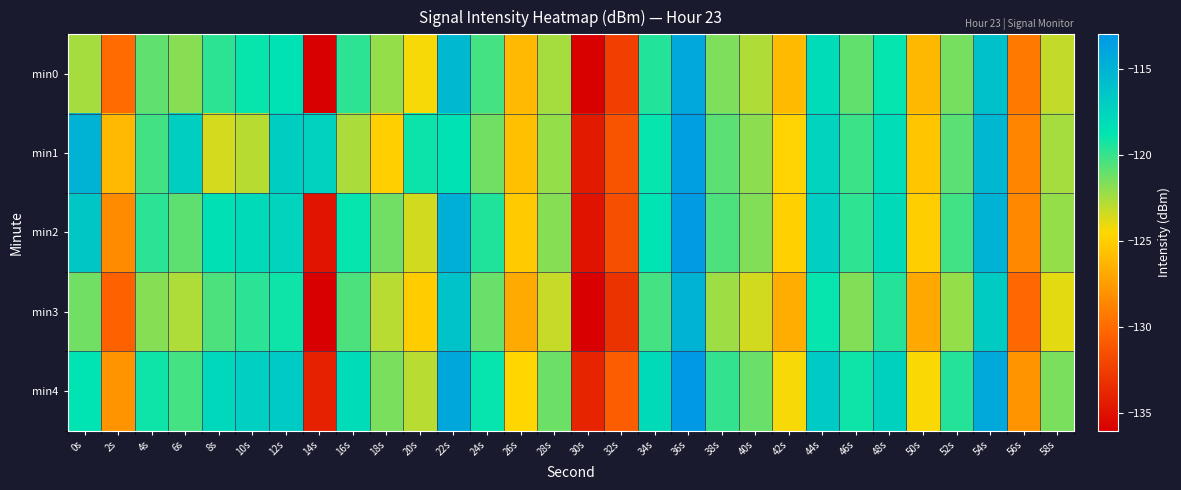

Which category has the highest value across all series?

36s